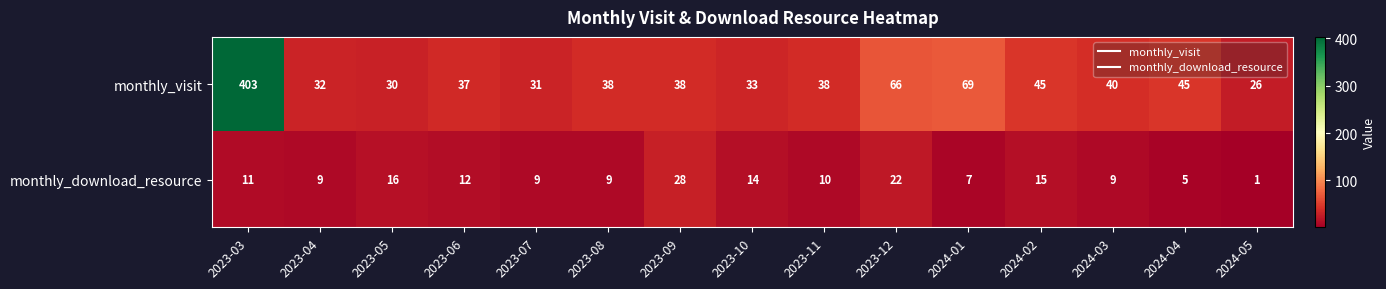

Reading left to right, what are all the values shown in this chart?

monthly_visit: 403	32	30	37	31	38	38	33	38	66	69	45	40	45	26
monthly_download_resource: 11	9	16	12	9	9	28	14	10	22	7	15	9	5	1